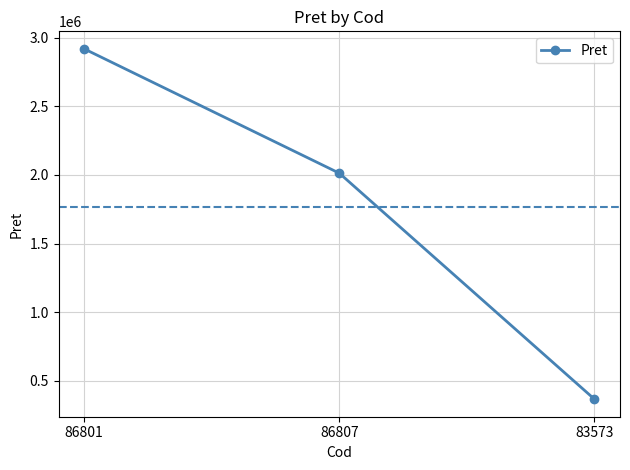

How many values are below 2012574?

1